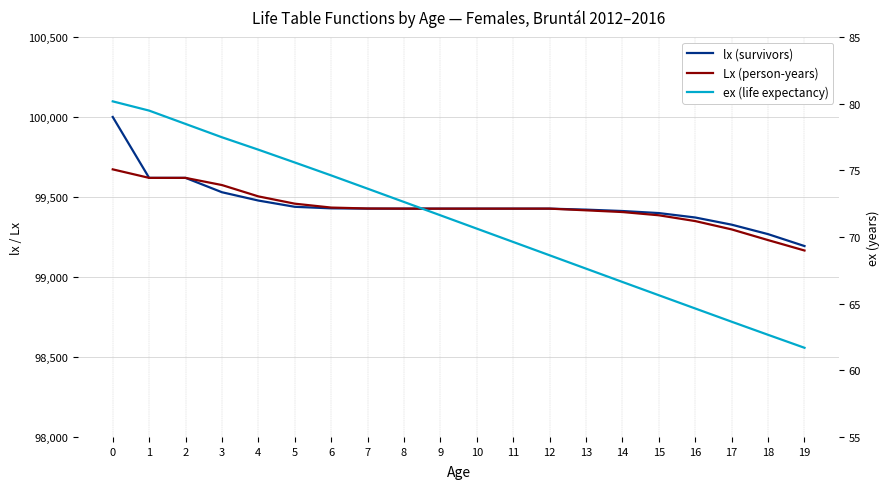

True or false: ex (life expectancy) has more than 1 points higher than both neighbors.

False